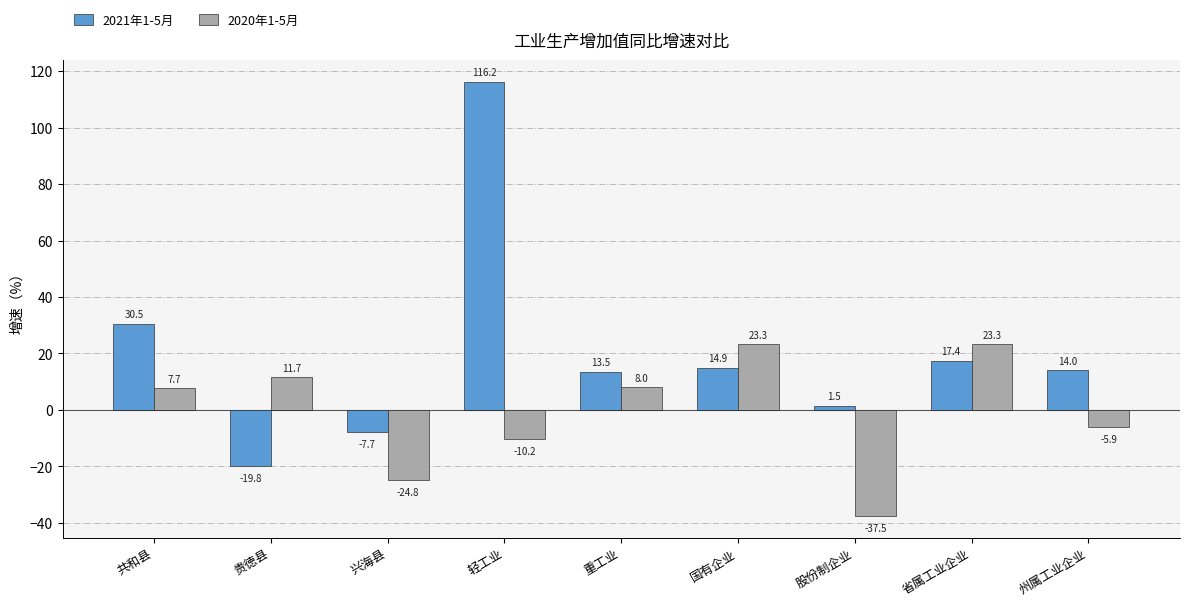

The value of 2021年1-5月 at 轻工业 is 116.2. True or false?

True